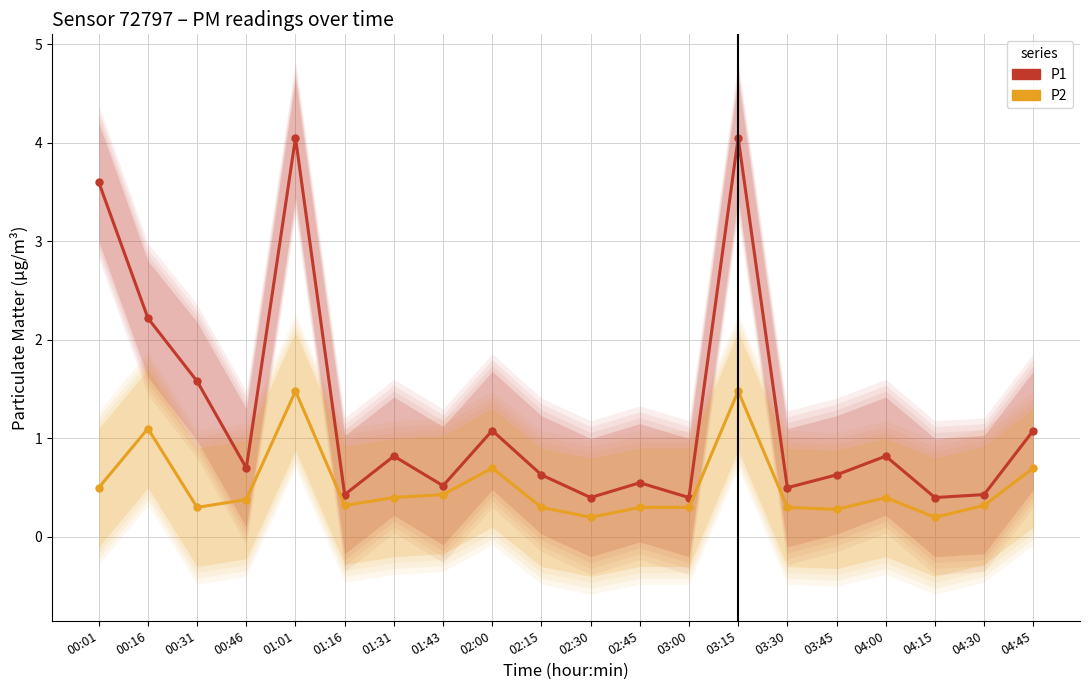

Which category has the highest value in the P2 series?

01:01